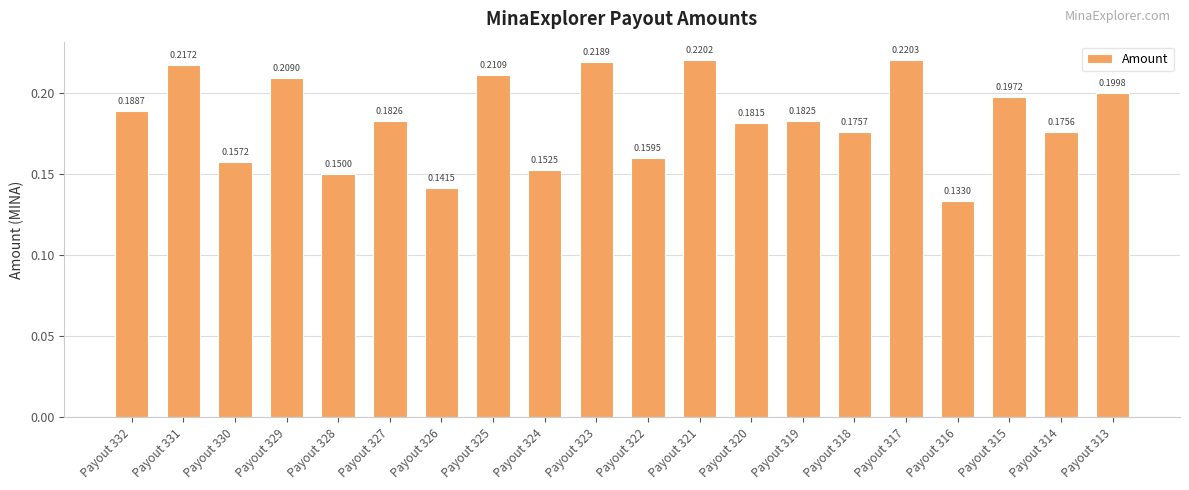

Which category has the lowest value across all series?

Payout 316